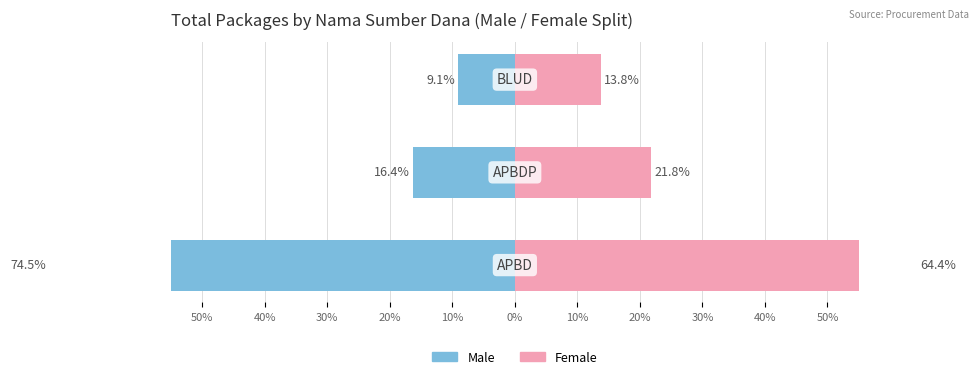

What position from the right is 40%?

2